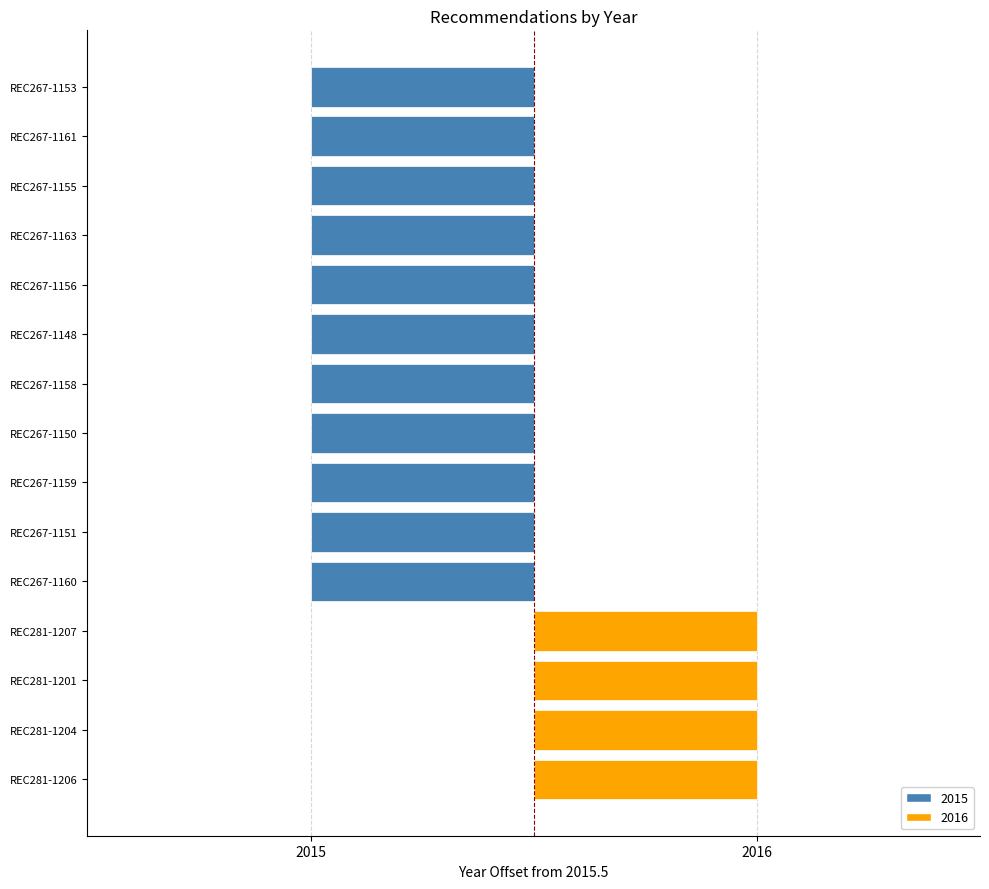

Between REC267-1153 and REC267-1151, which is larger?

REC267-1153